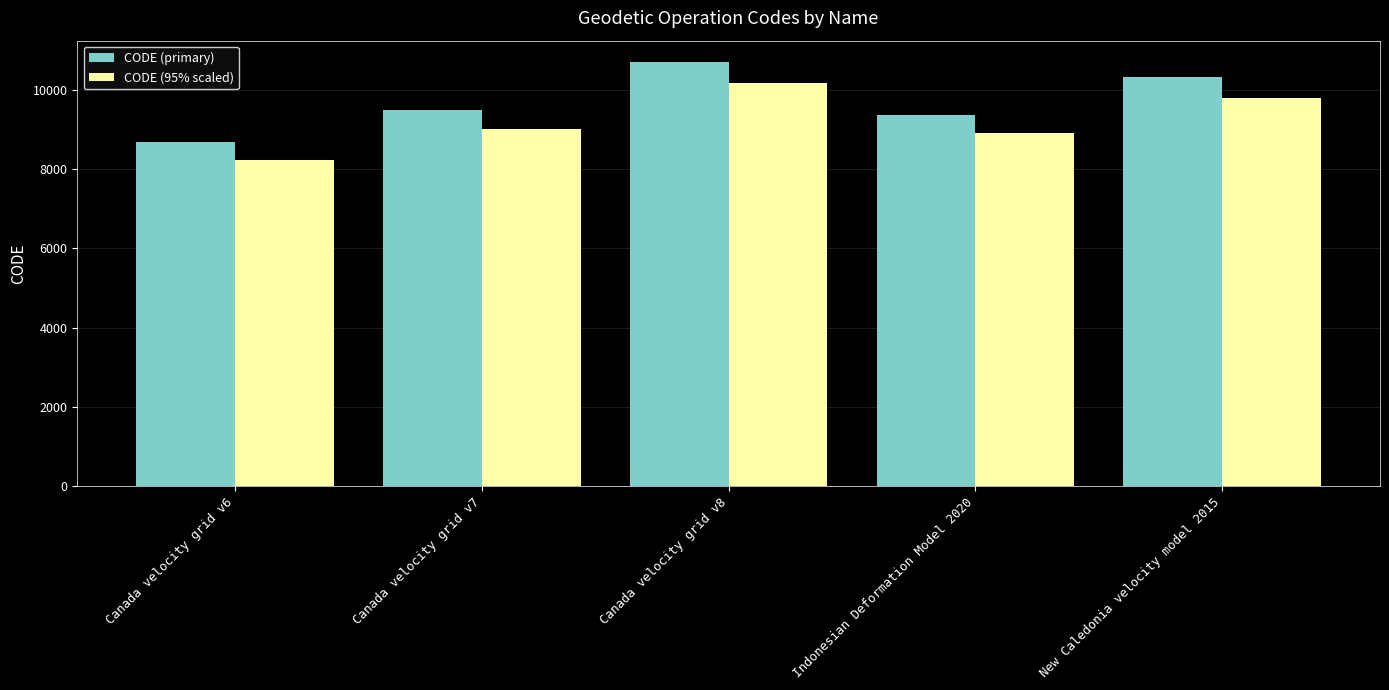

Rank the series by their average value, from lowest to highest.

CODE (95% scaled), CODE (primary)